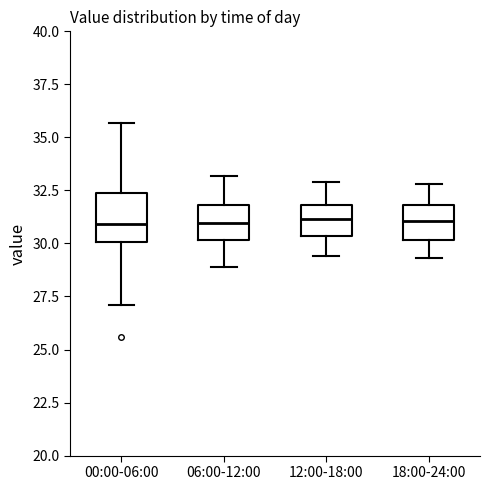

Reading left to right, read every box against the y-axis: the position of its median line, the range the box covers, and the ends of its whiskers. The values are not printed on the chart, so give them approximately, as read against the axis.

00:00-06:00: median 31.0, box 30.0 to 32.5, whiskers 27.0 to 35.5
06:00-12:00: median 31.0, box 30.0 to 32.0, whiskers 29.0 to 33.0
12:00-18:00: median 31.0, box 30.5 to 32.0, whiskers 29.5 to 33.0
18:00-24:00: median 31.0, box 30.0 to 32.0, whiskers 29.5 to 33.0